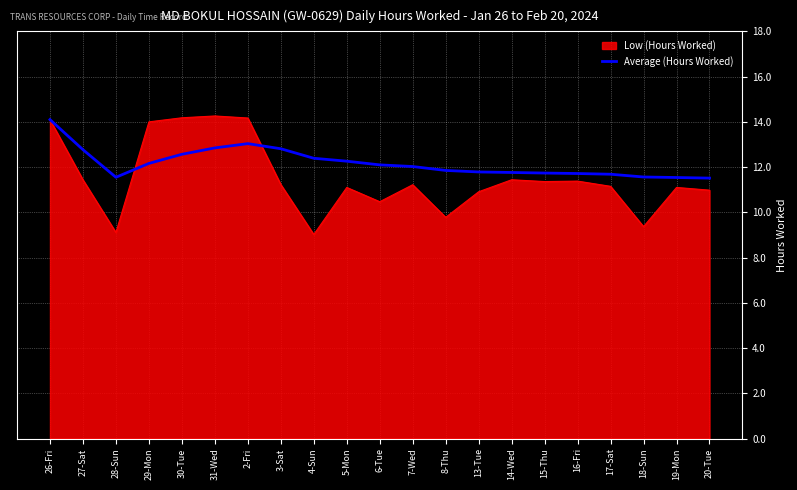

What position from the right is 14-Wed?

7